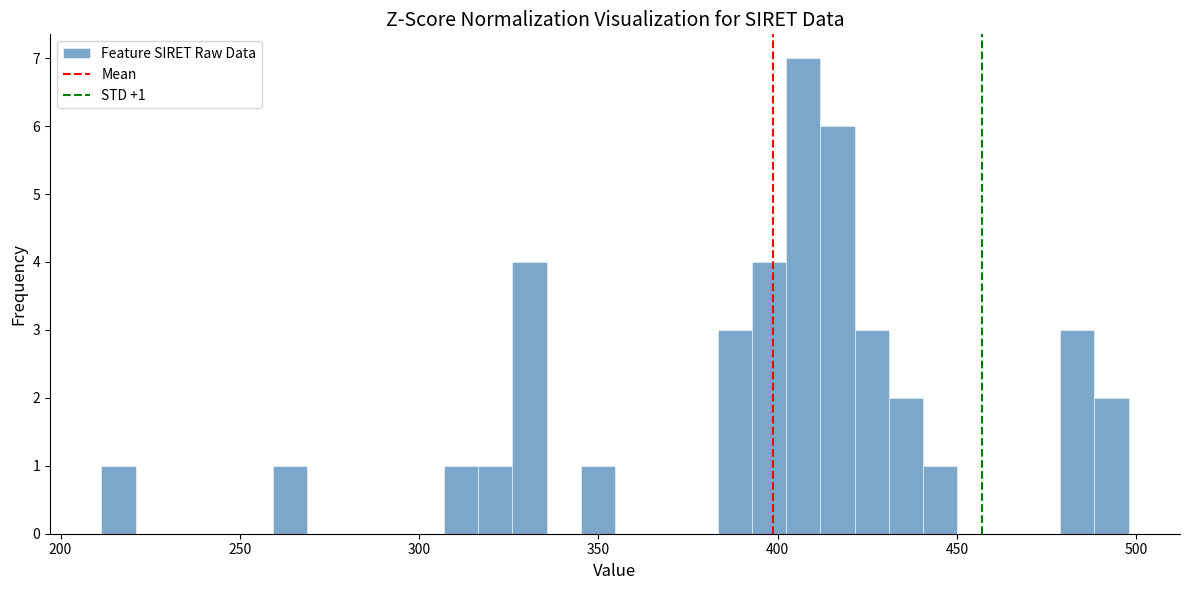

Read against the x-axis, roughly where is the centre of the tallest bar?

405